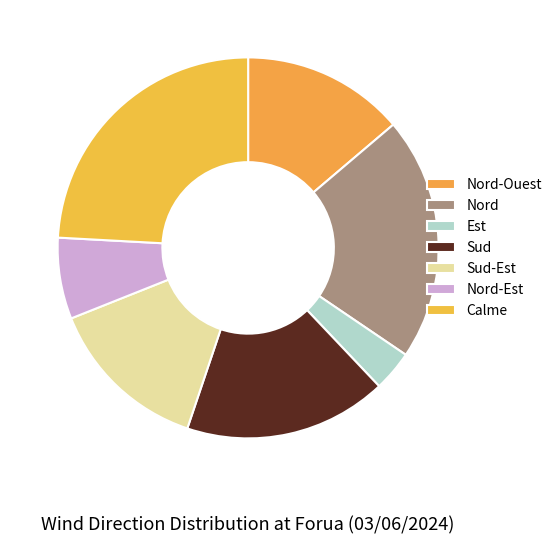

Approximately how many times larger is the value at Est compared to Nord-Est?

0.5